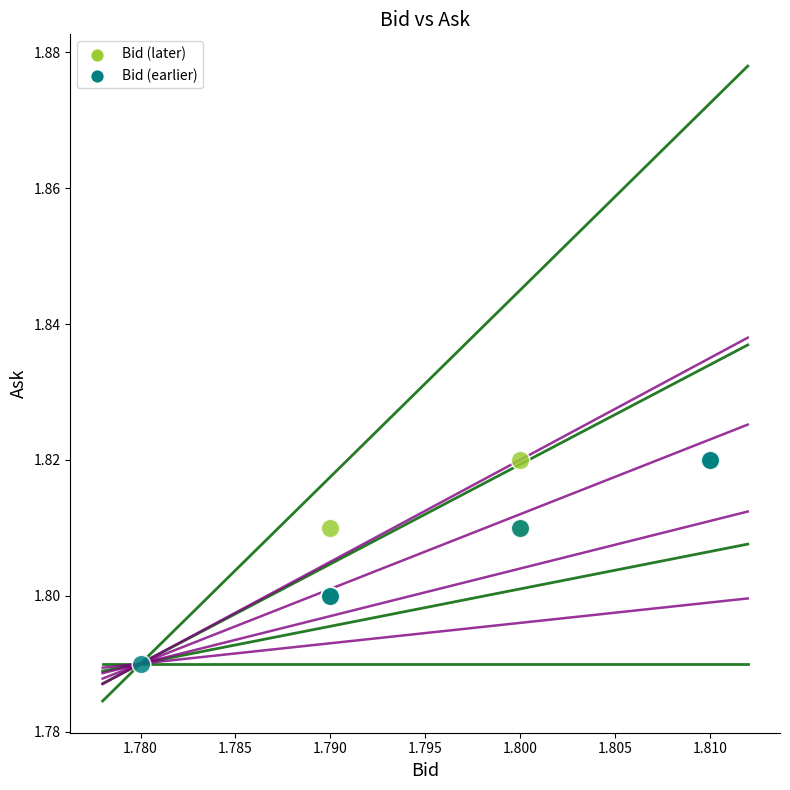

Which series has the widest spread of Y values?

Bid (earlier)